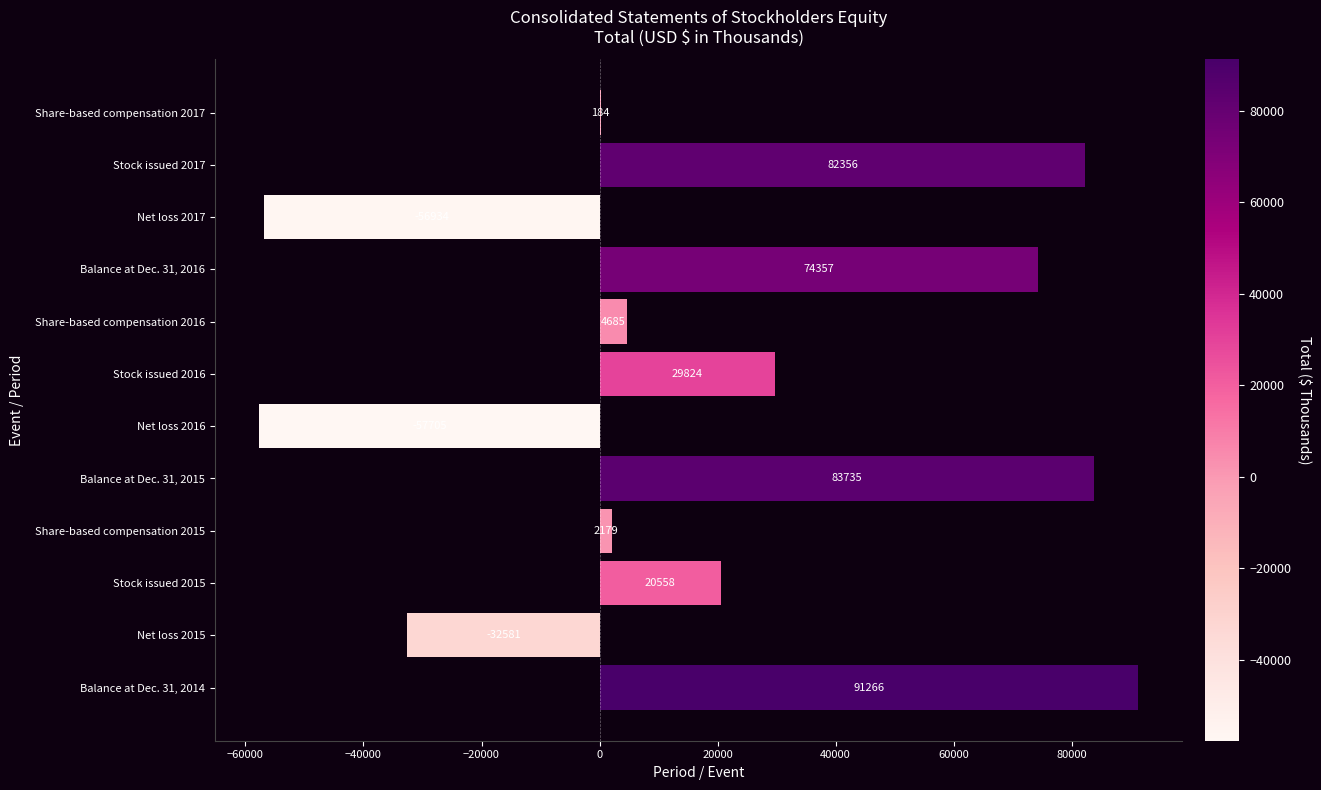

Which category has the highest value across all series?

Balance at Dec. 31, 2014